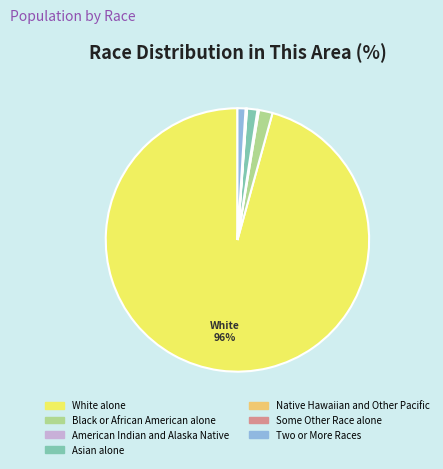

To the nearest percent, what is the average slice percentage?

14%